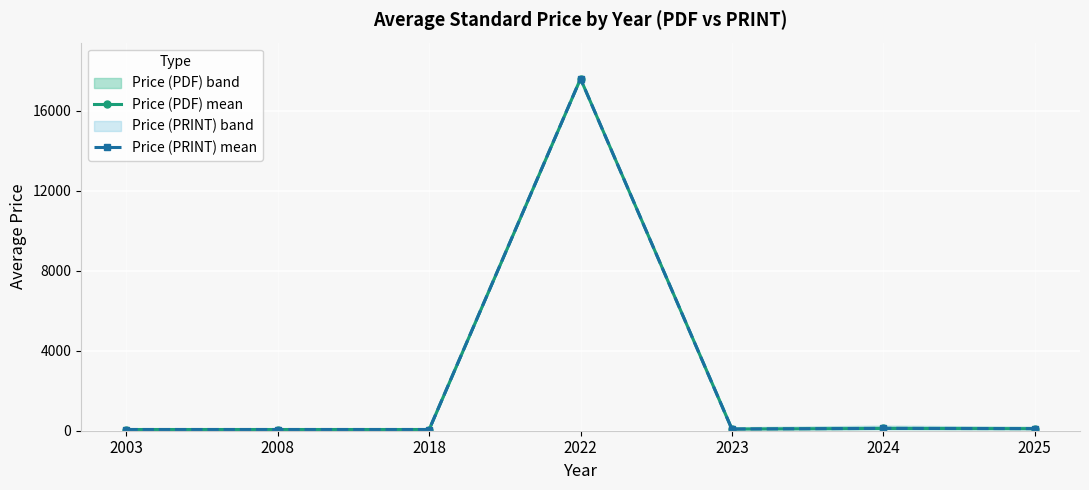

True or false: Price (PDF) mean and Price (PRINT) mean cross at least once.

False